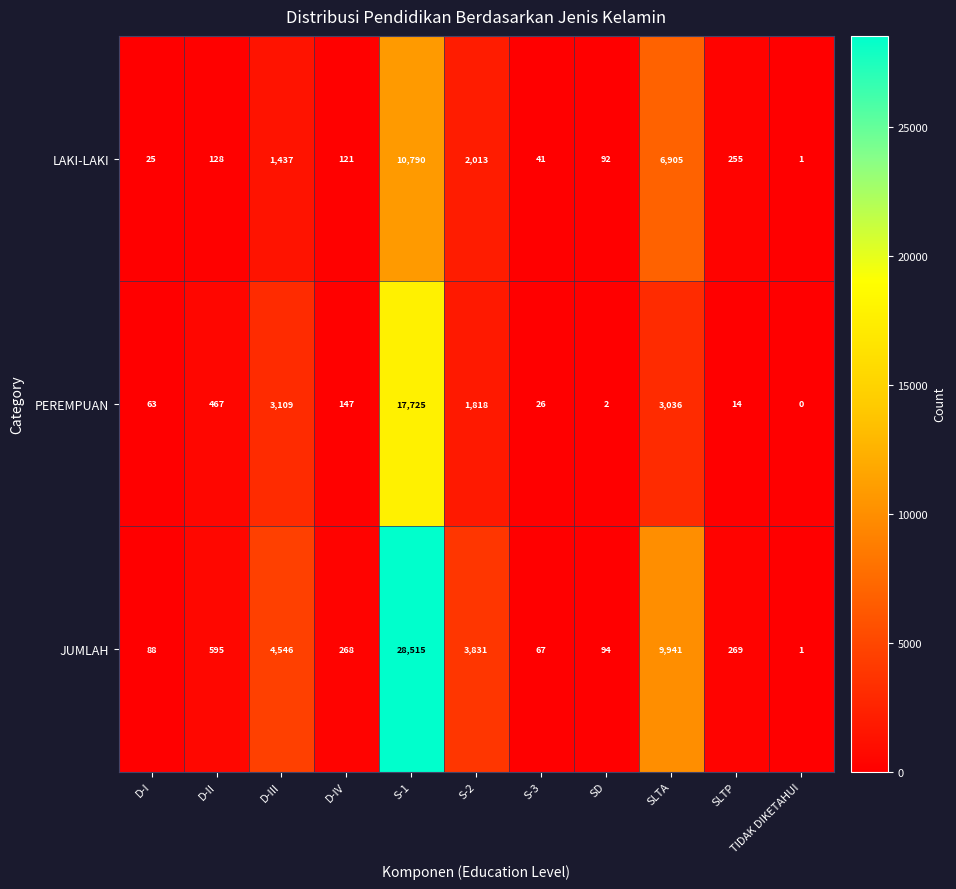

Which label corresponds to the smallest value in the chart?

TIDAK DIKETAHUI